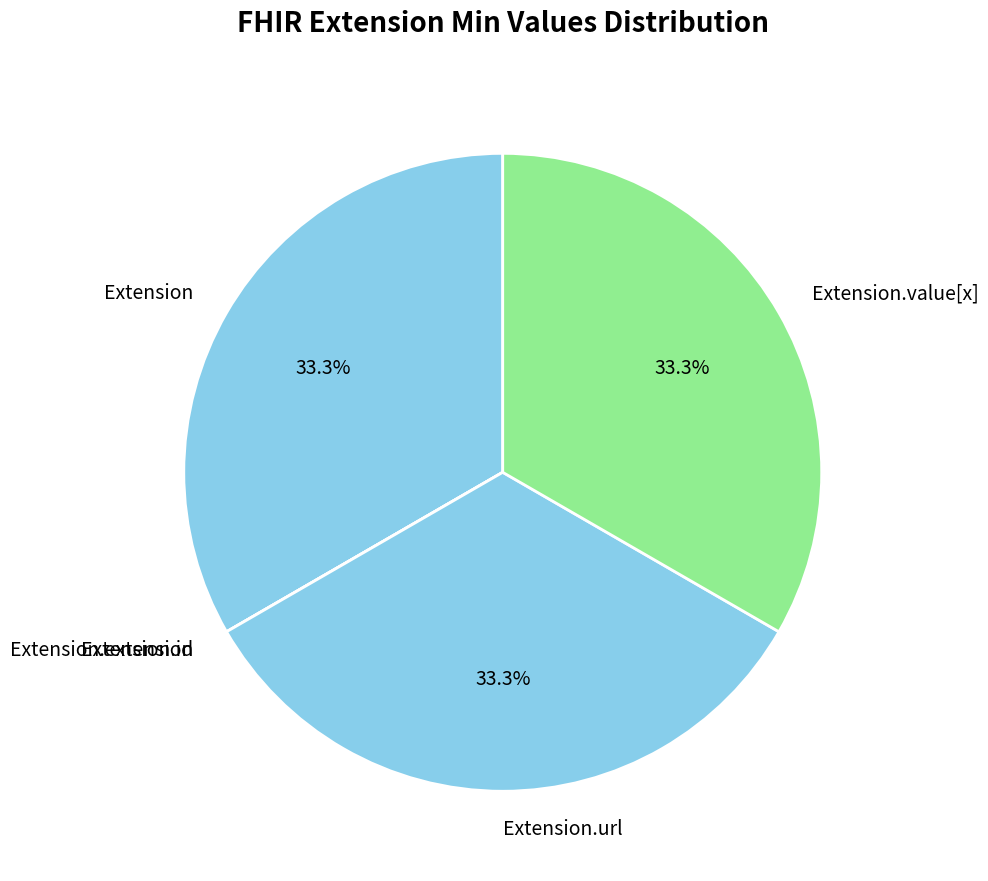

Is there any slice that represents more than half of the pie?

No